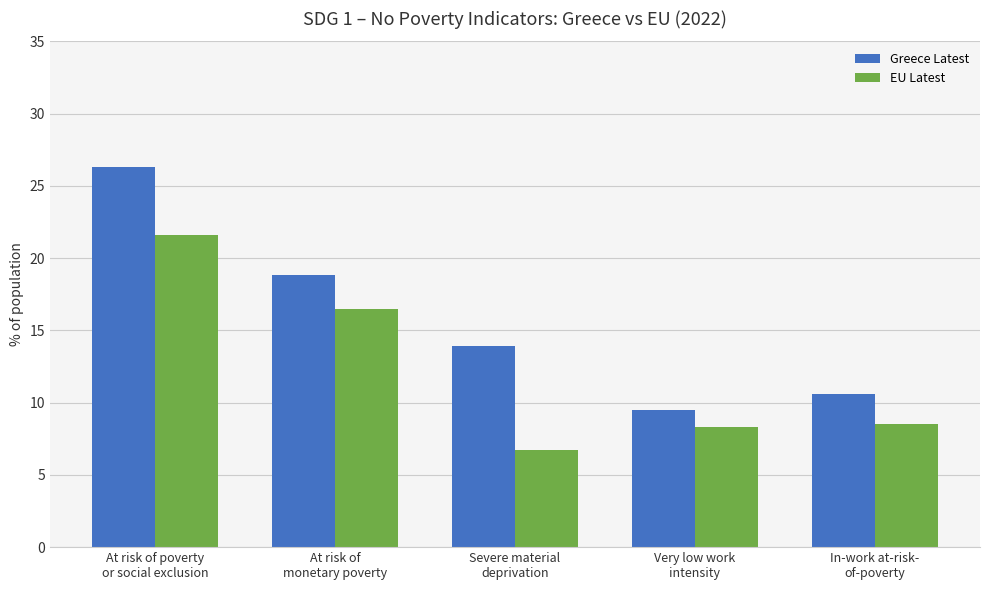

Which series has the largest total across all categories?

Greece Latest